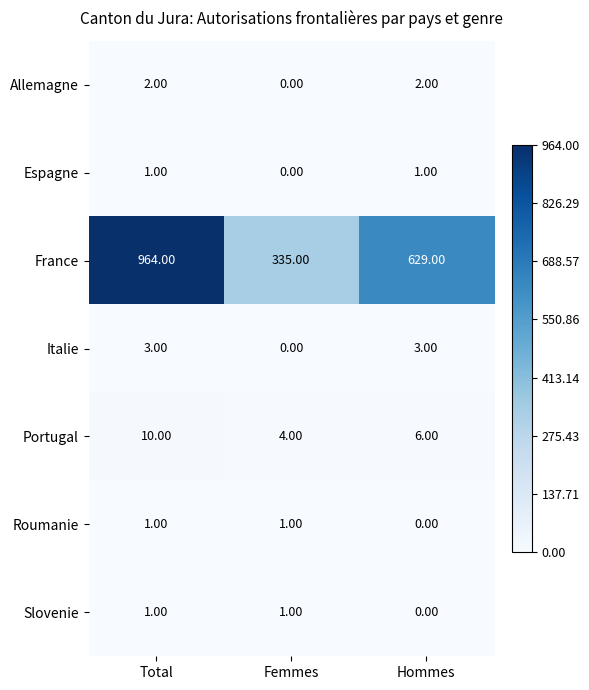

At which category does the chart reach its peak across all series?

Total